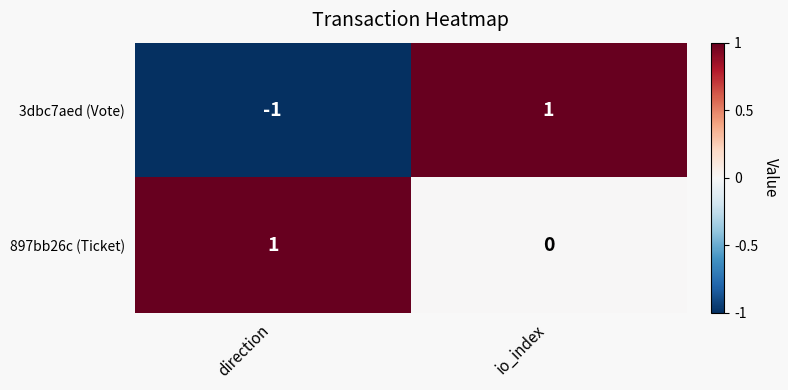

How many positive values does the 3dbc7aed (Vote) series have?

1